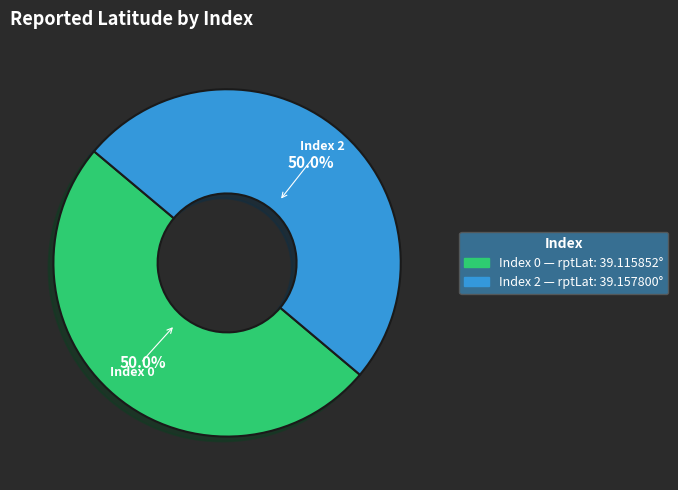

To the nearest percent, what is the average slice percentage?

50%